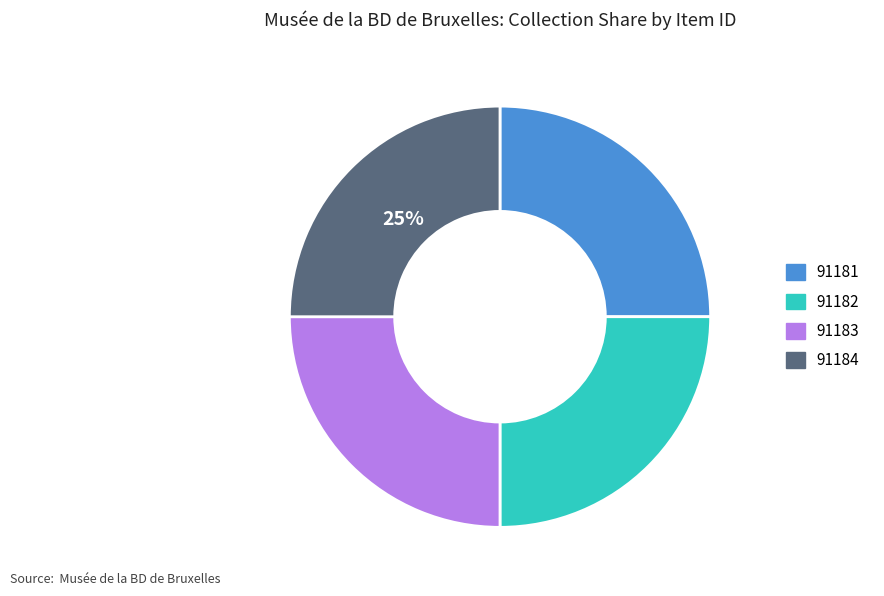

To the nearest percent, what is the average slice percentage?

25%